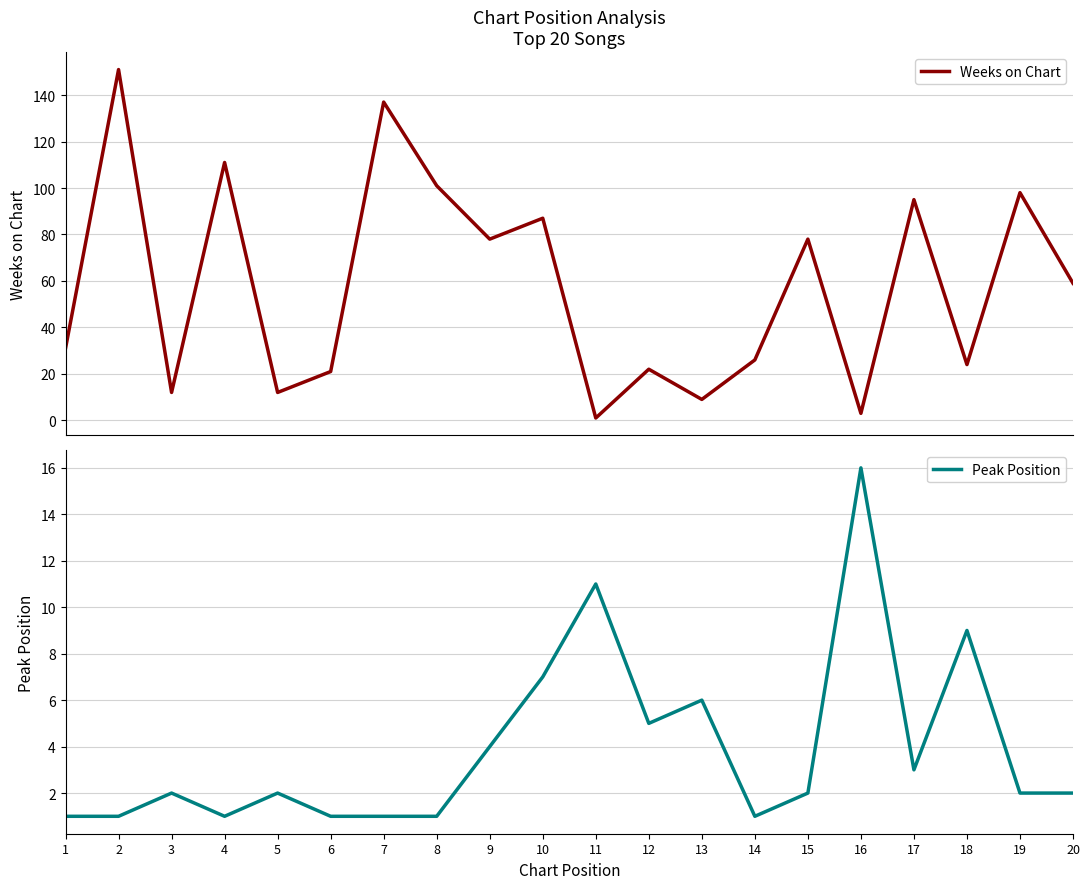

Between which two adjacent categories do Peak Position and Weeks on Chart first intersect?

10 and 11